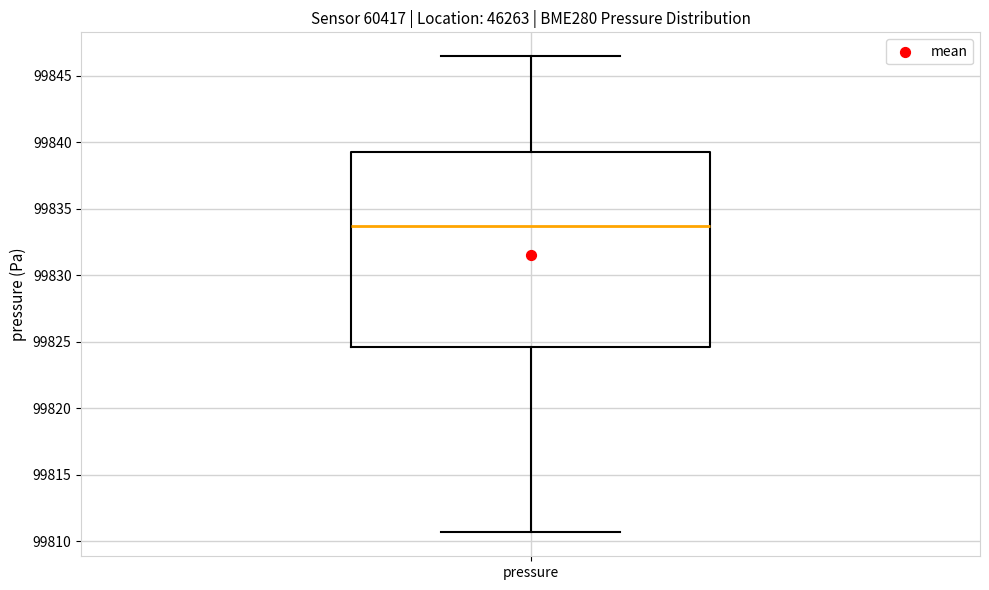

Where does the median line of the box for pressure sit on the y-axis? The values are not printed on the chart, so give them approximately, as read against the axis.

99833.5